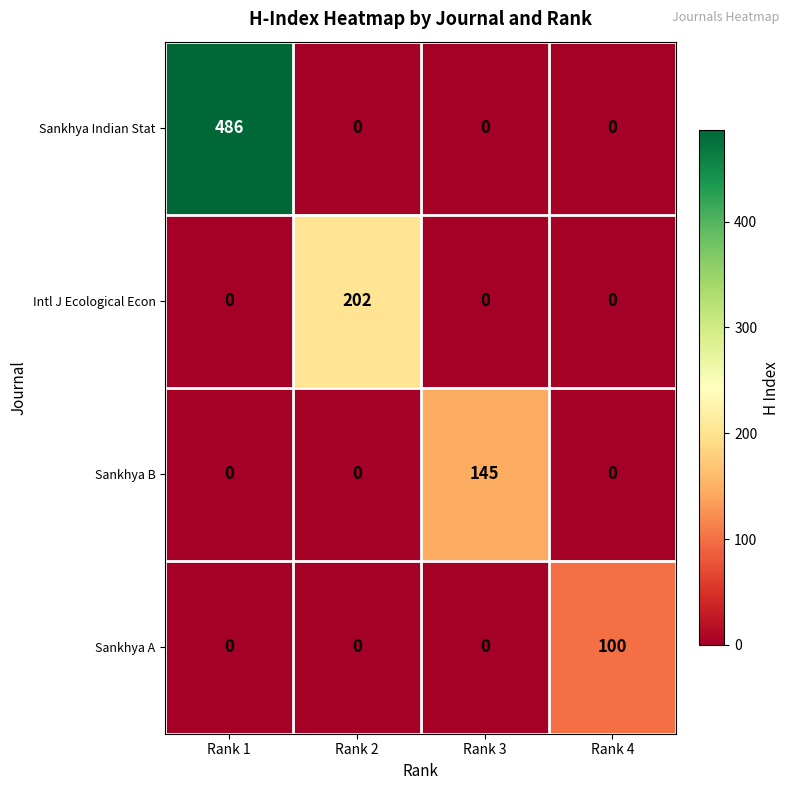

Rank the series by their maximum value, from highest to lowest.

Sankhya Indian Stat, Intl J Ecological Econ, Sankhya B, Sankhya A